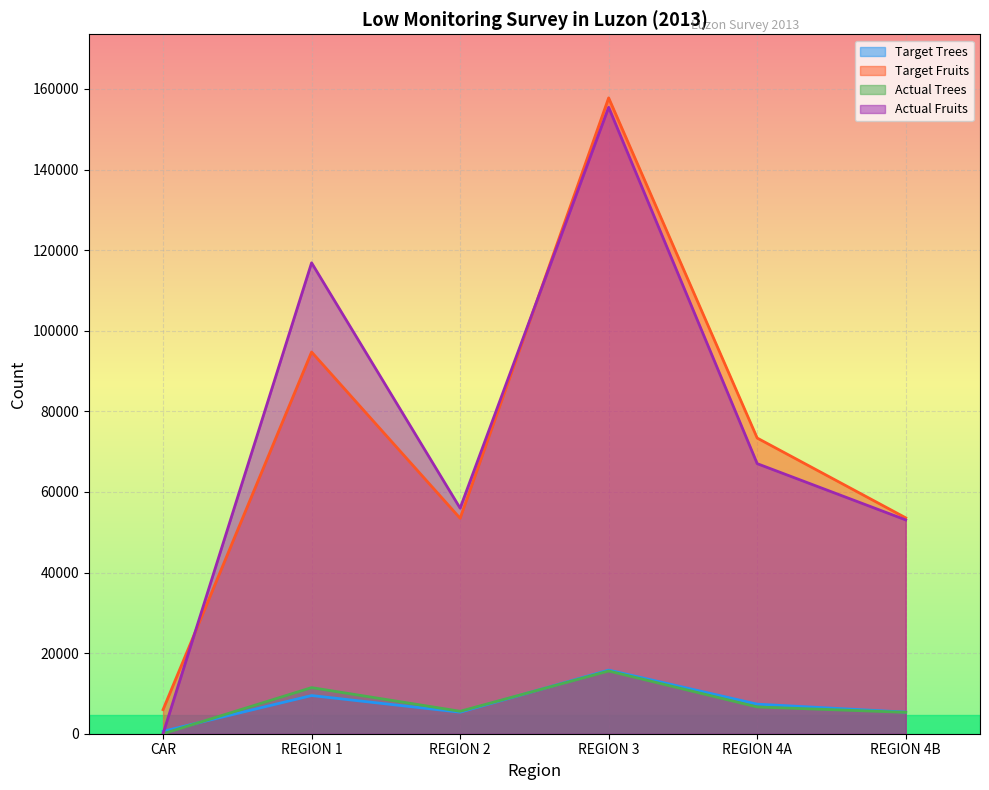

Rank the categories by Actual Fruits value from lowest to highest.

CAR, REGION 4B, REGION 2, REGION 4A, REGION 1, REGION 3